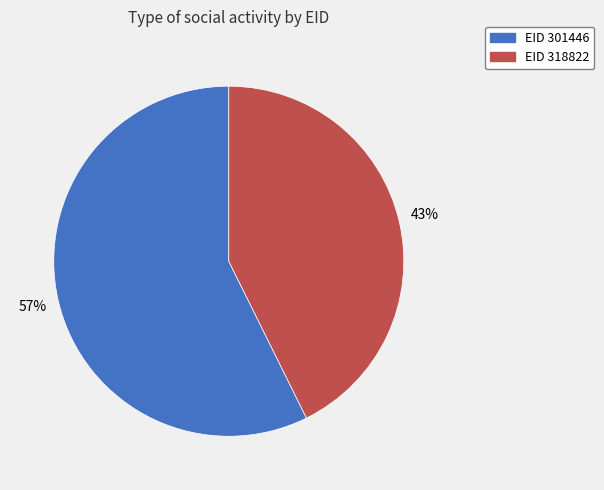

Is there a majority slice in this chart?

Yes